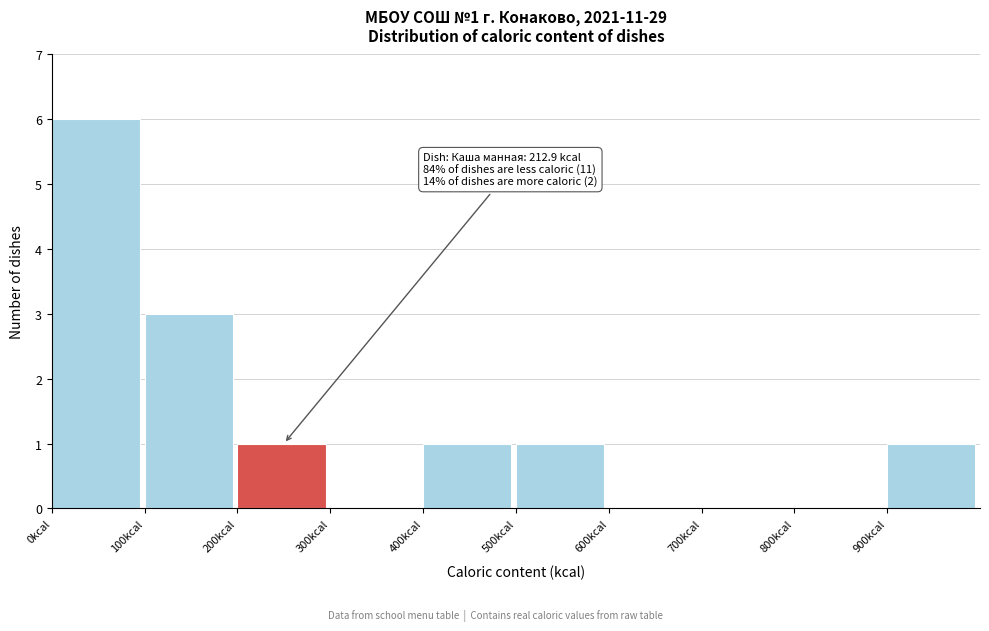

Which range on the x-axis has the tallest bar?

0 to 100